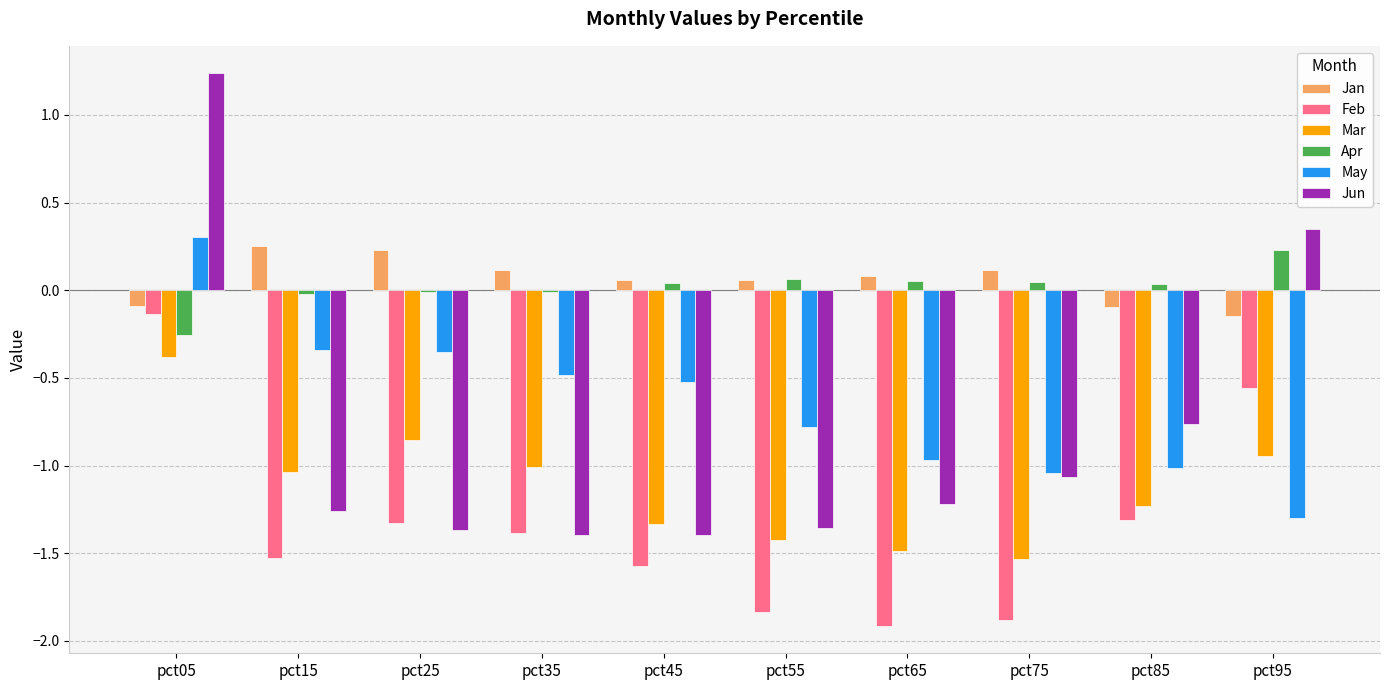

Which label corresponds to the largest value in the chart?

pct05